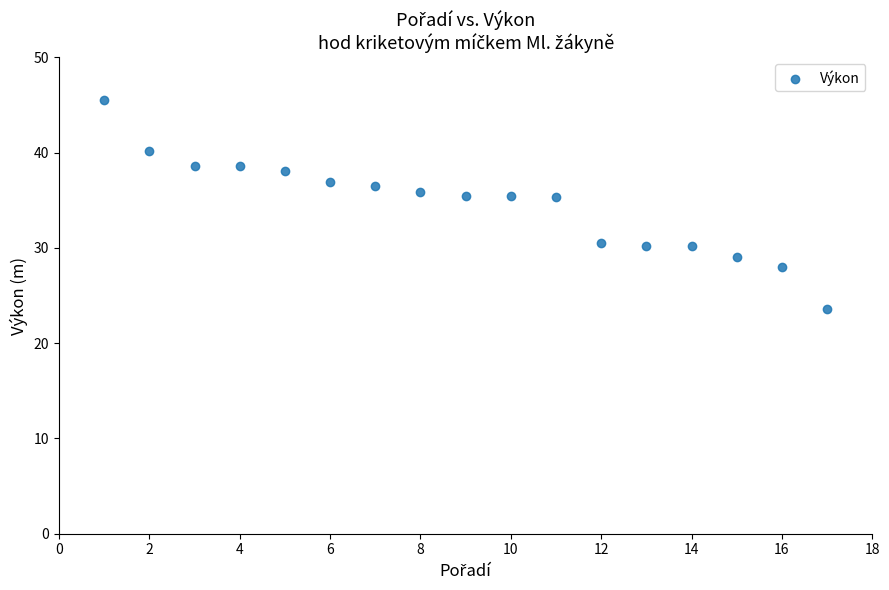

What is the range of Y values (max minus min)?

21.9